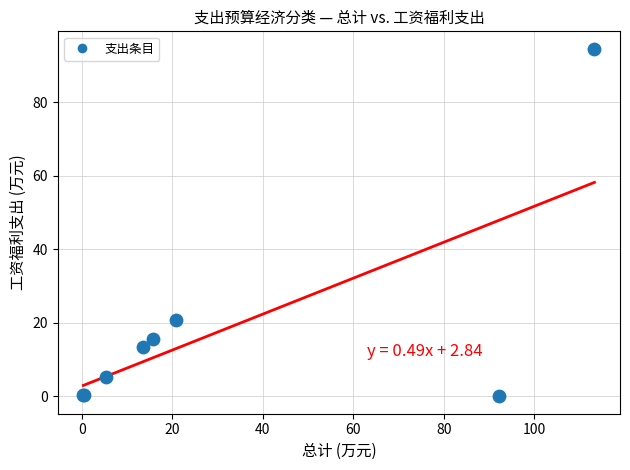

What Y value in the scatter plot is closest to 47?

20.8